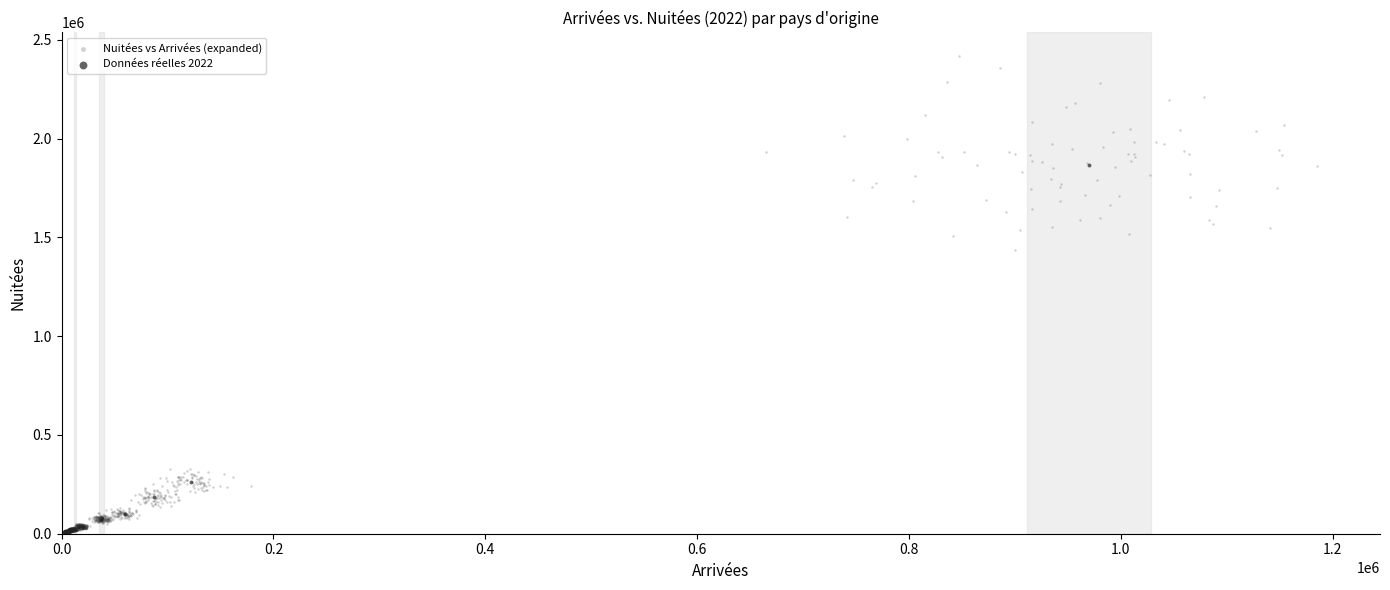

Which series contains the highest Y value?

Nuitées vs Arrivées (expanded)